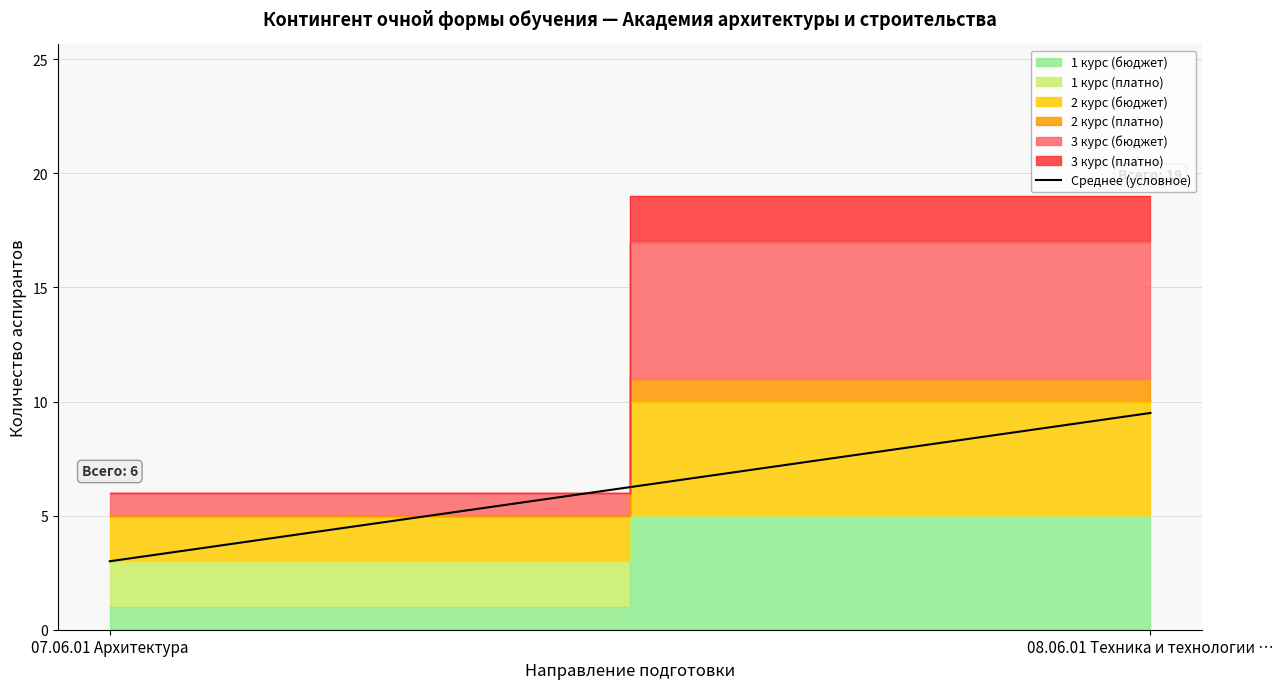

Count the number of values greater than 9.

1